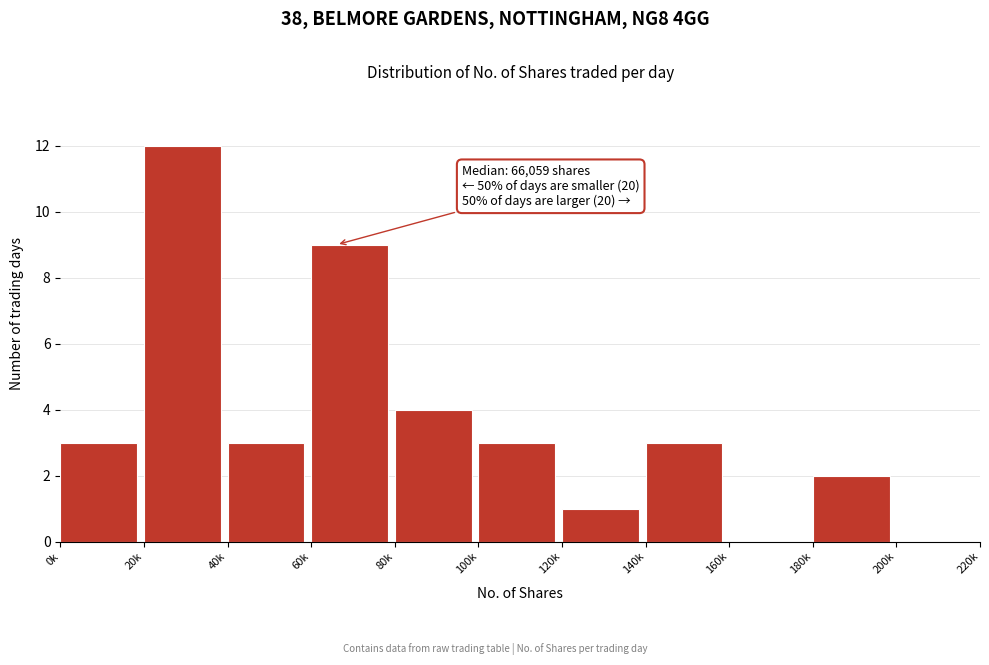

Reading left to right, transcribe all the data shown in this chart.

0k=3	20k=12	40k=3	60k=9	80k=4	100k=3	120k=1	140k=3	160k=0	180k=2	200k=0